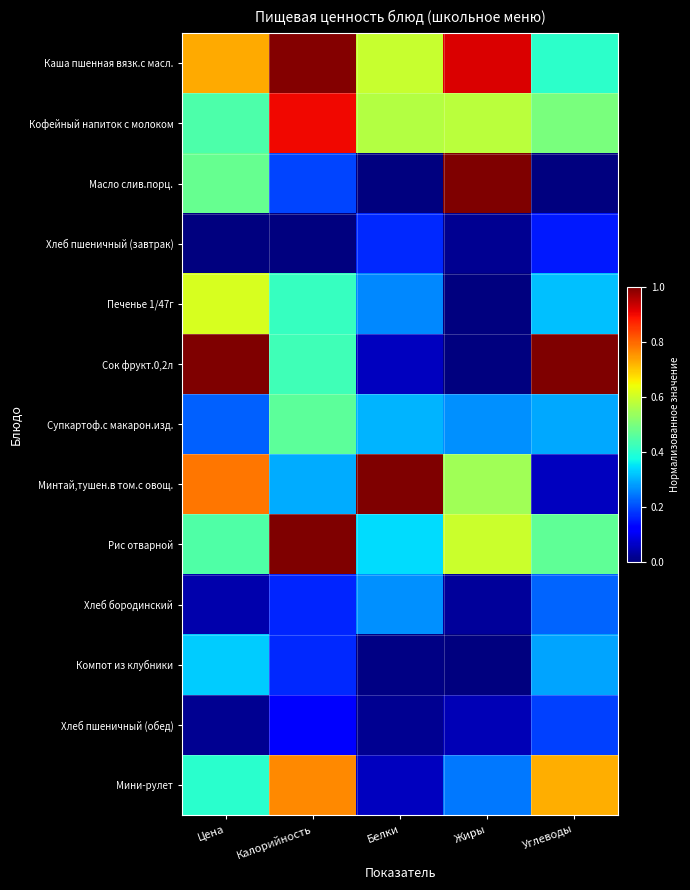

Count the number of categories in the chart.

5